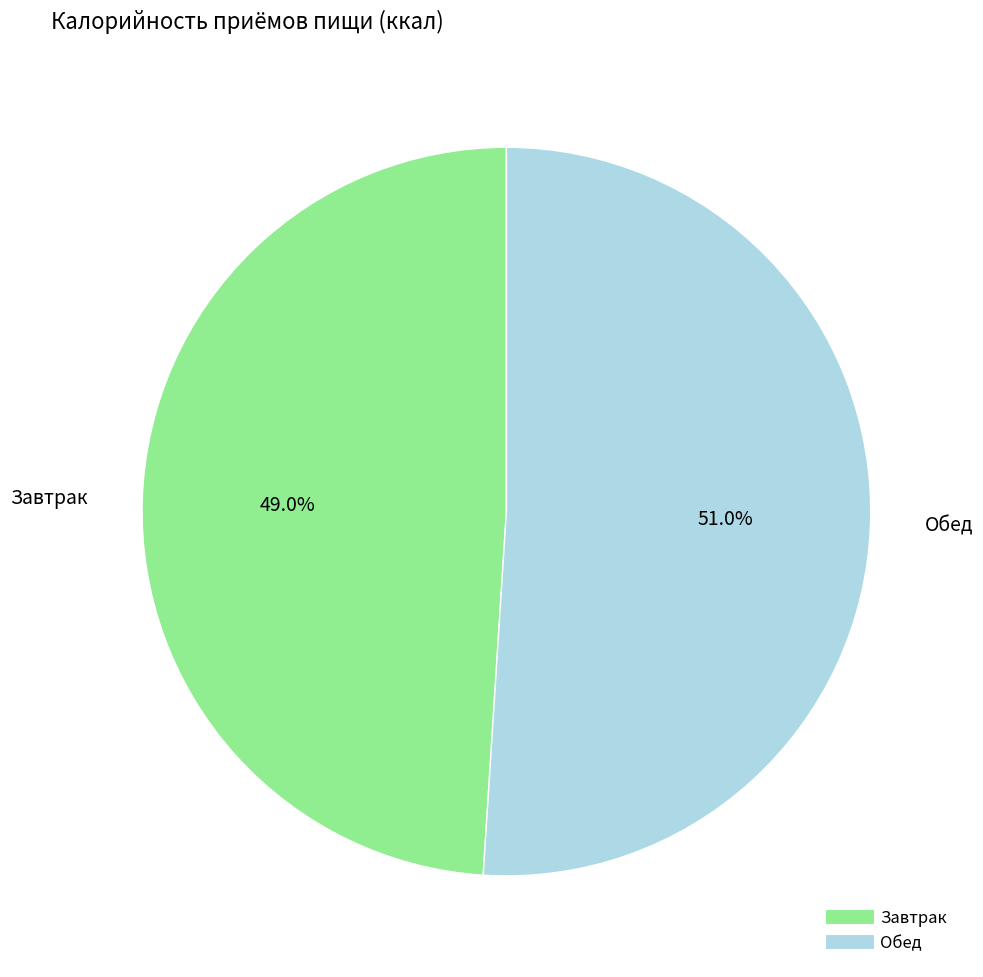

To the nearest percent, what is the combined percentage of Обед and Завтрак?

100%